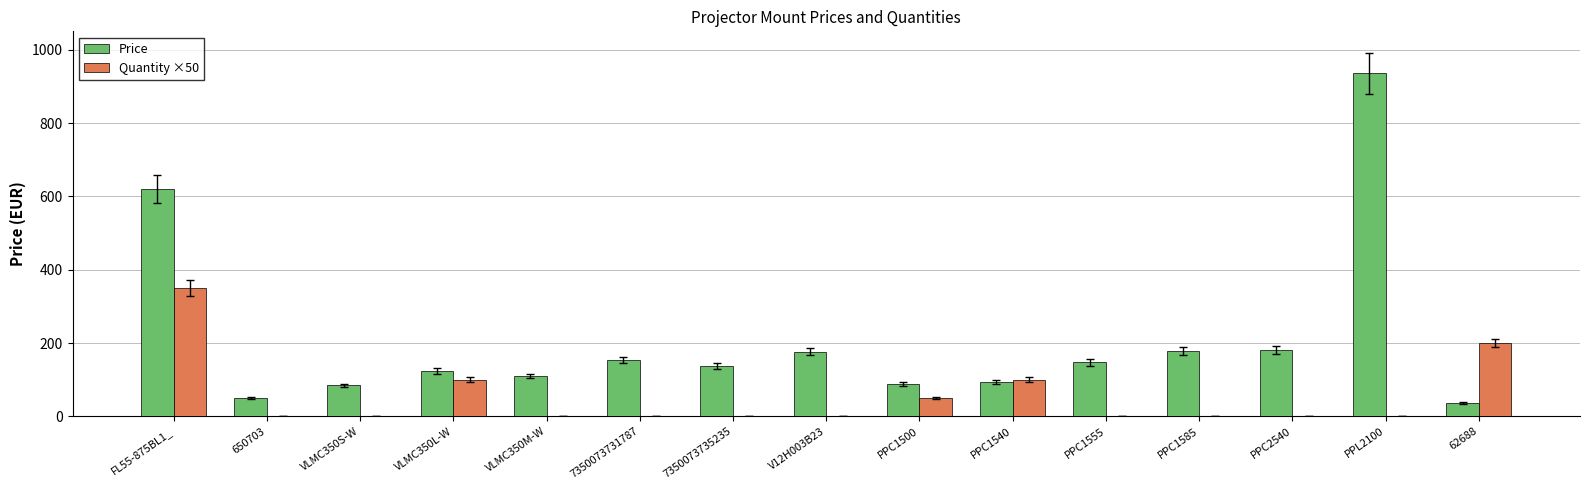

At which label does Price first exceed 137?

FL55-875BL1_